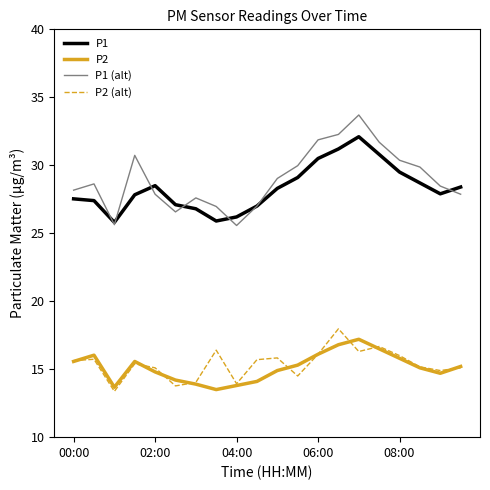

Which series has the widest spread of values?

P1 (alt)